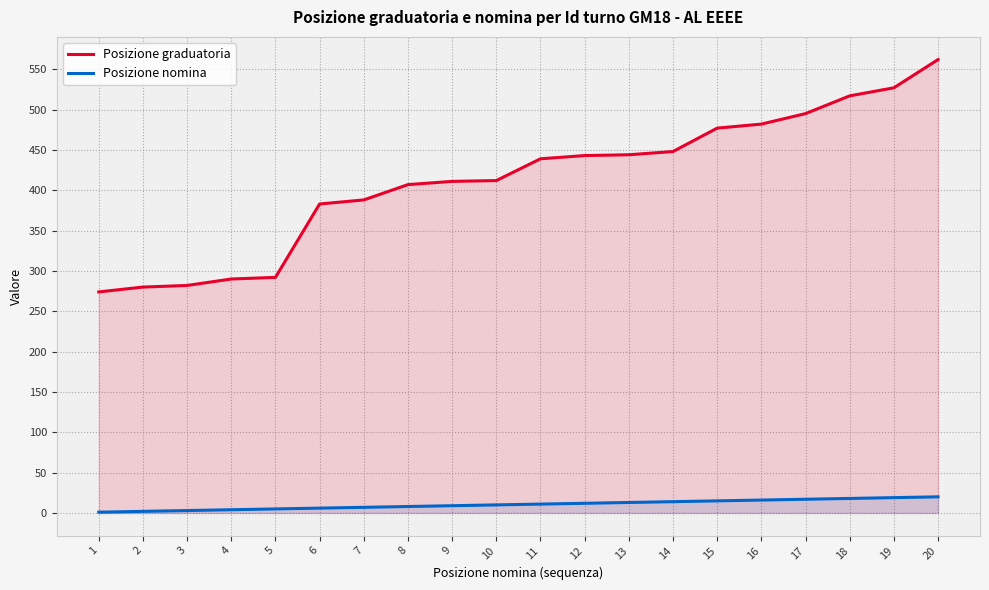

Reading right to left, extract all data points from this chart.

Posizione graduatoria: 20=562	19=527	18=517	17=495	16=482	15=477	14=448	13=444	12=443	11=439	10=412	9=411	8=407	7=388	6=383	5=292	4=290	3=282	2=280	1=274
Posizione nomina: 20=20	19=19	18=18	17=17	16=16	15=15	14=14	13=13	12=12	11=11	10=10	9=9	8=8	7=7	6=6	5=5	4=4	3=3	2=2	1=1